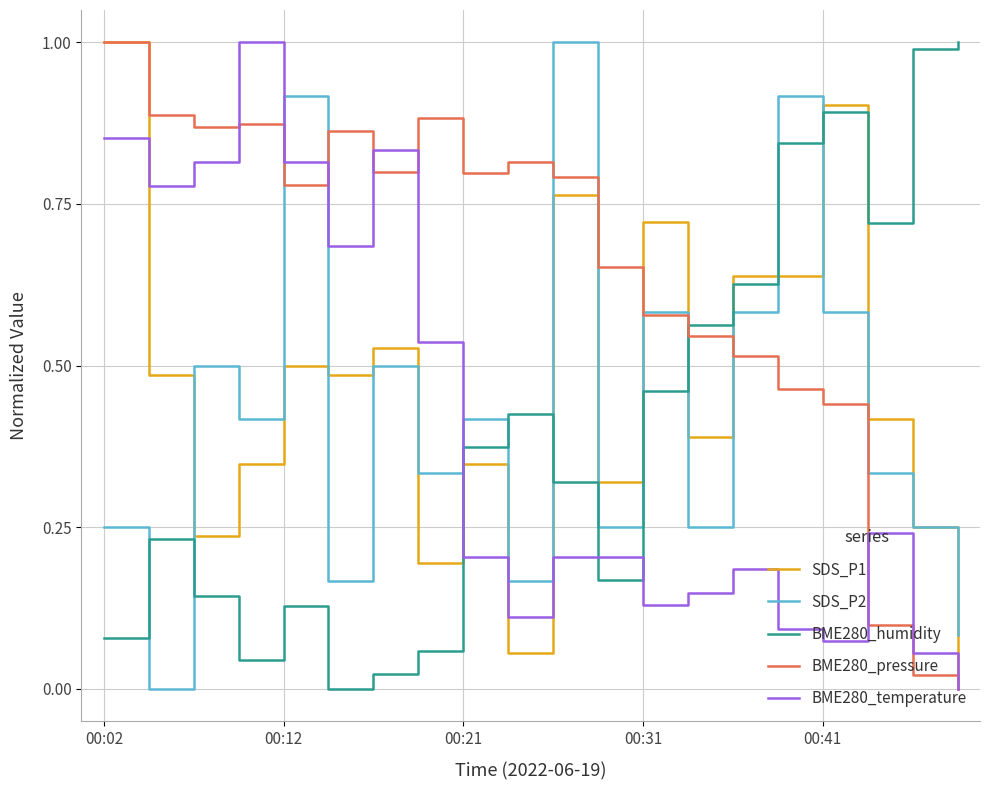

What is the maximum value for SDS_P2?

1.0